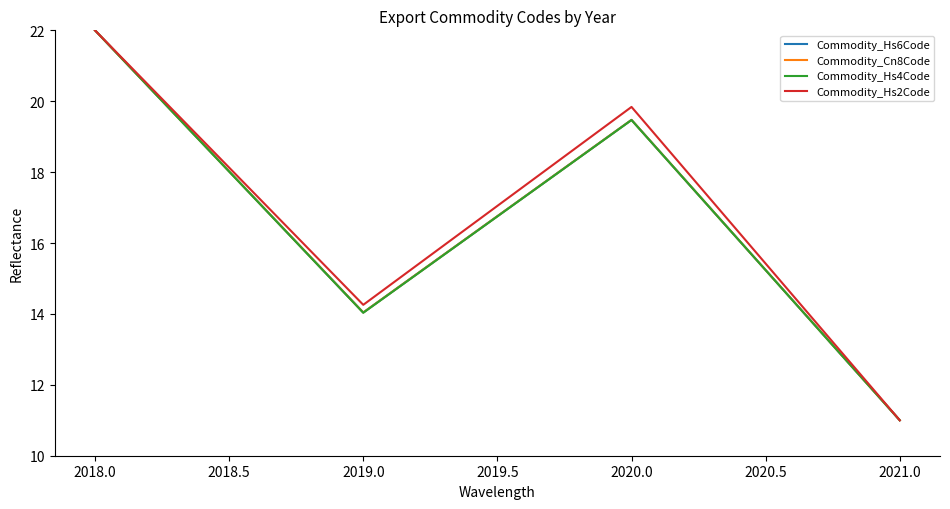

List the series in order of their peak value, highest first.

Commodity_Hs6Code, Commodity_Cn8Code, Commodity_Hs4Code, Commodity_Hs2Code